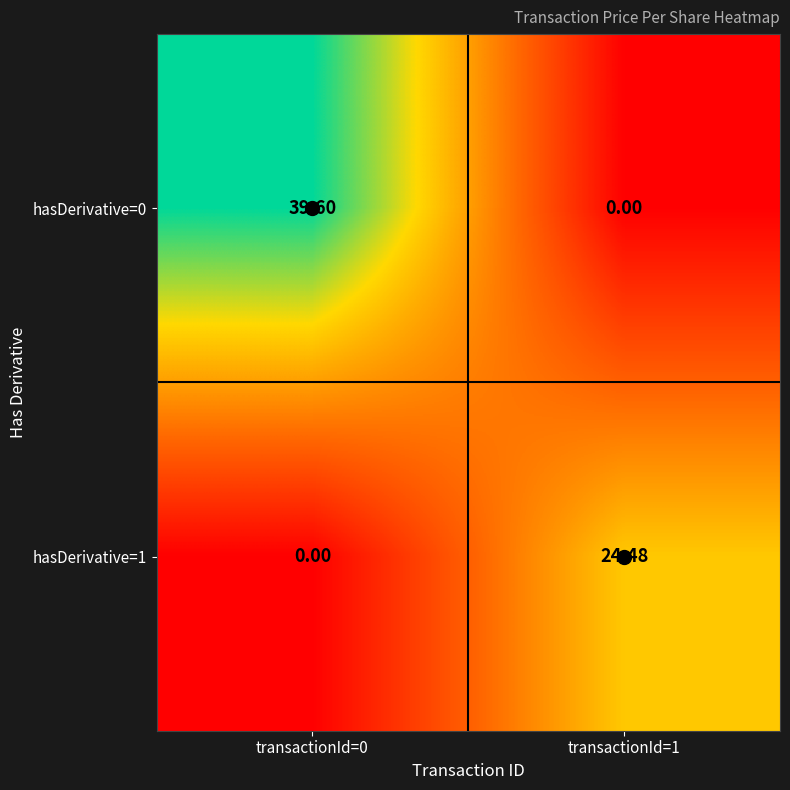

Is the value of hasDerivative=0 at transactionId=1 greater than the value of hasDerivative=1 at transactionId=1?

No